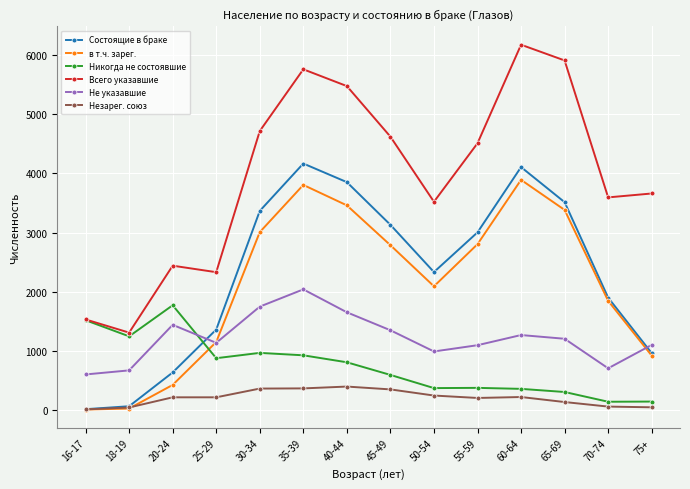

Which series has the widest spread of values?

Всего указавшие